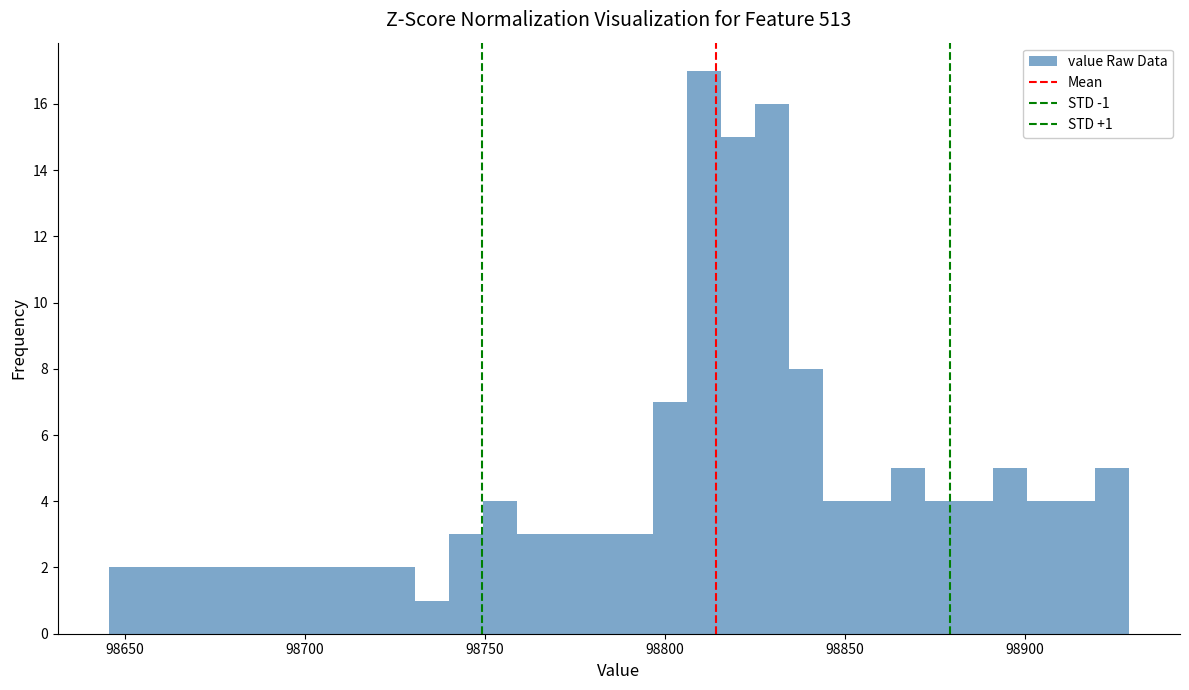

Around what value on the x-axis is the tallest bar? Give the approximate position of its centre, as read against the axis.

98810